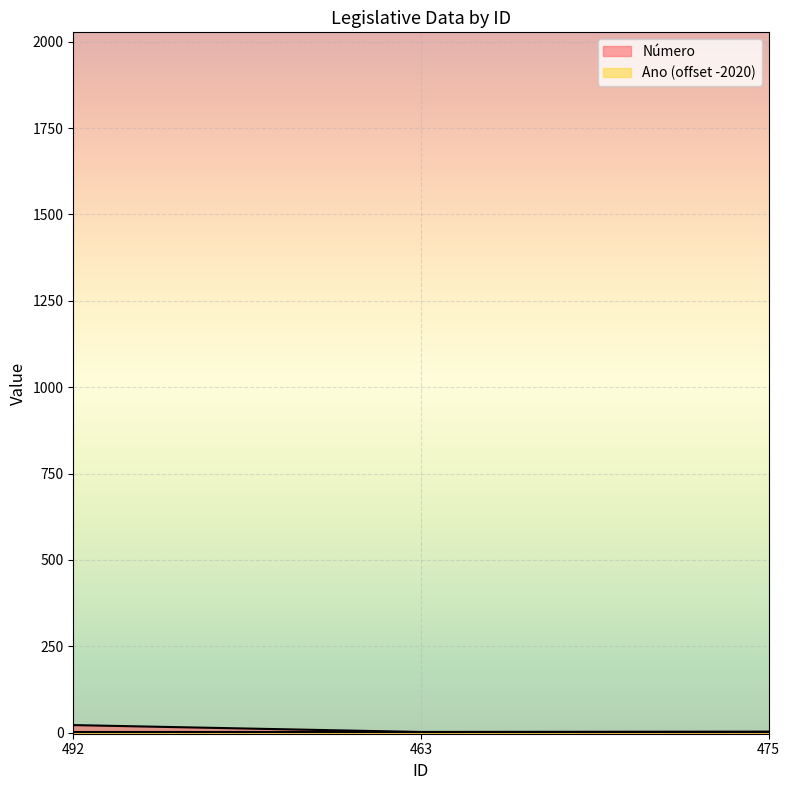

What is the minimum value shown in the chart?

2